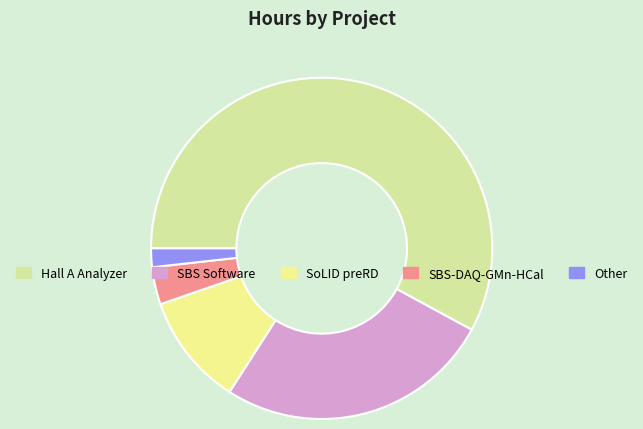

Between Hall A Analyzer and Other, which is larger?

Hall A Analyzer